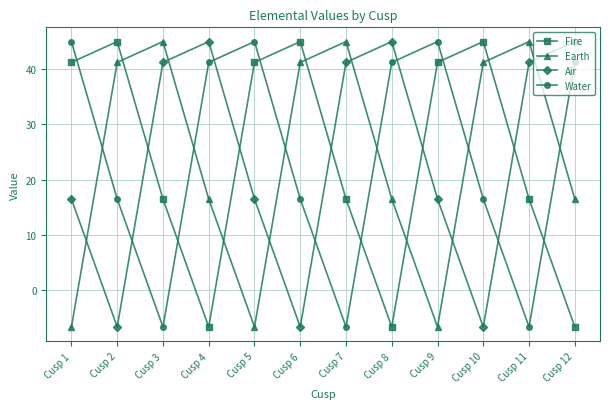

What is the value of the Earth point at the 8th from the left?

16.5